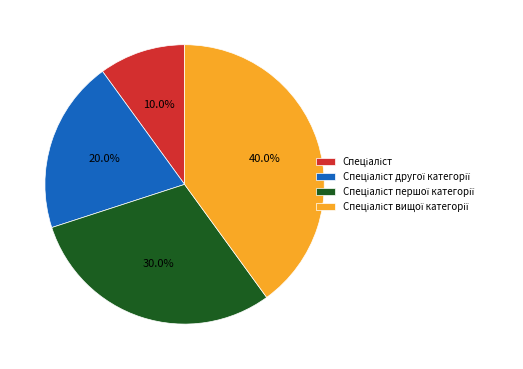

Does any single category account for the majority?

No